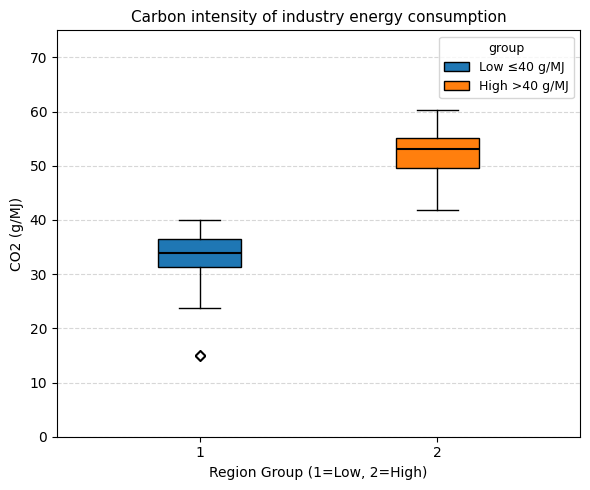

Which box has the lowest median line?

1